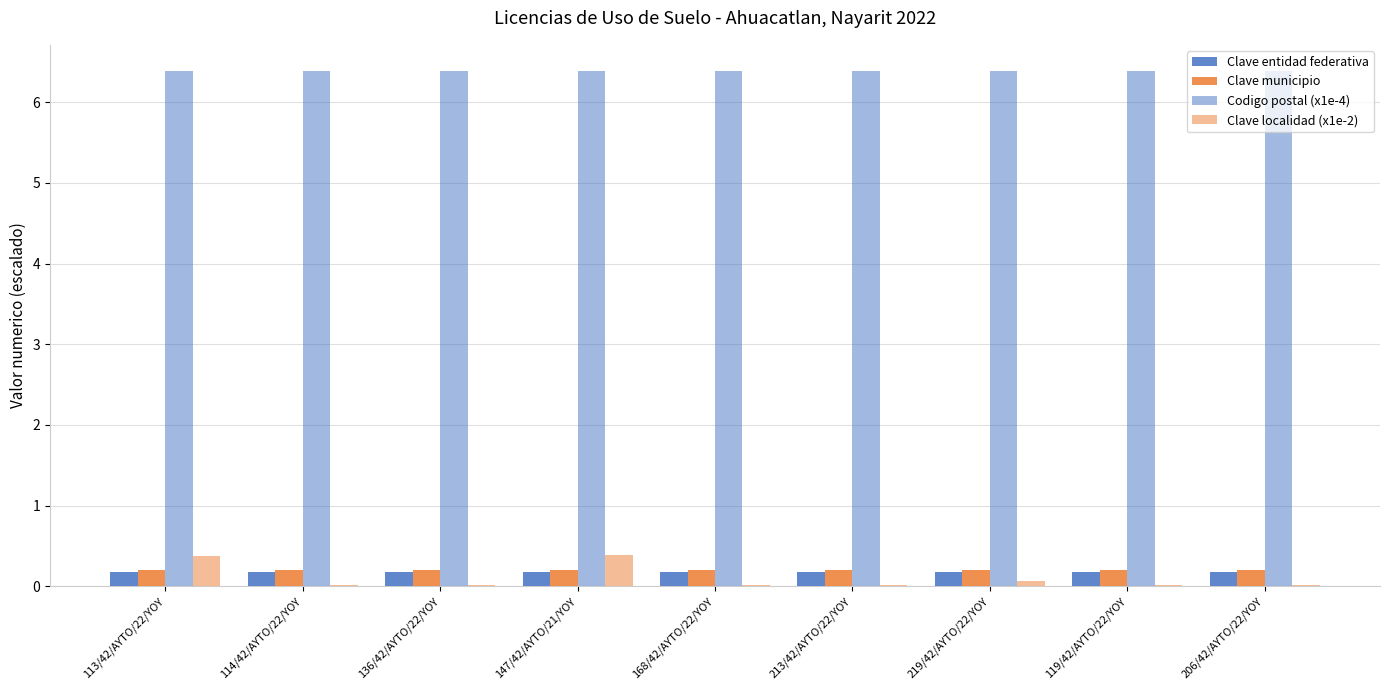

Which category has the lowest value in the Clave localidad (x1e-2) series?

114/42/AYTO/22/YOY